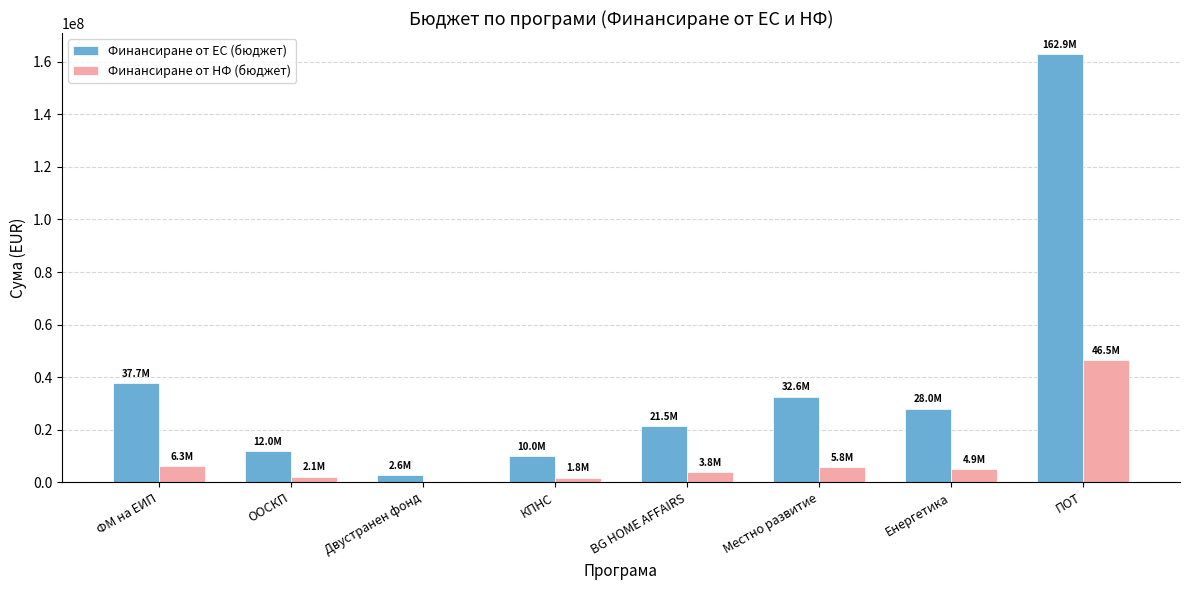

Is the value of Финансиране от НФ (бюджет) at ООСКП greater than the value of Финансиране от ЕС (бюджет) at ПОТ?

No